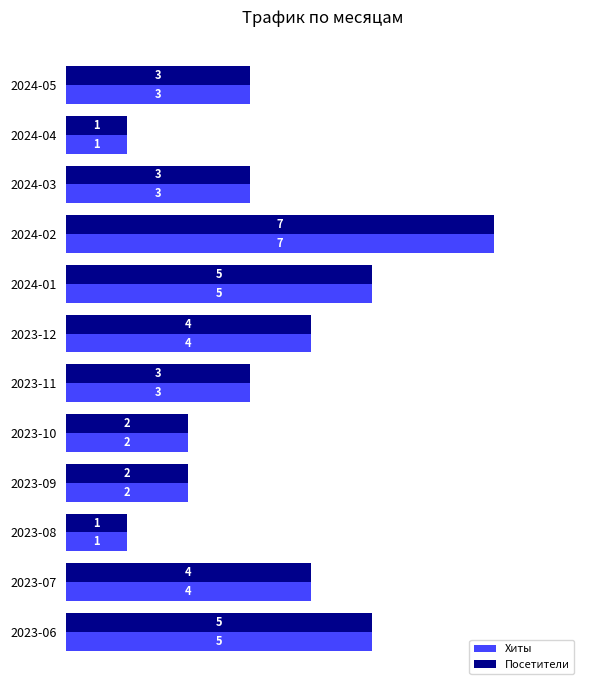

Is it true that Посетители equals 1 at 2023-08?

True